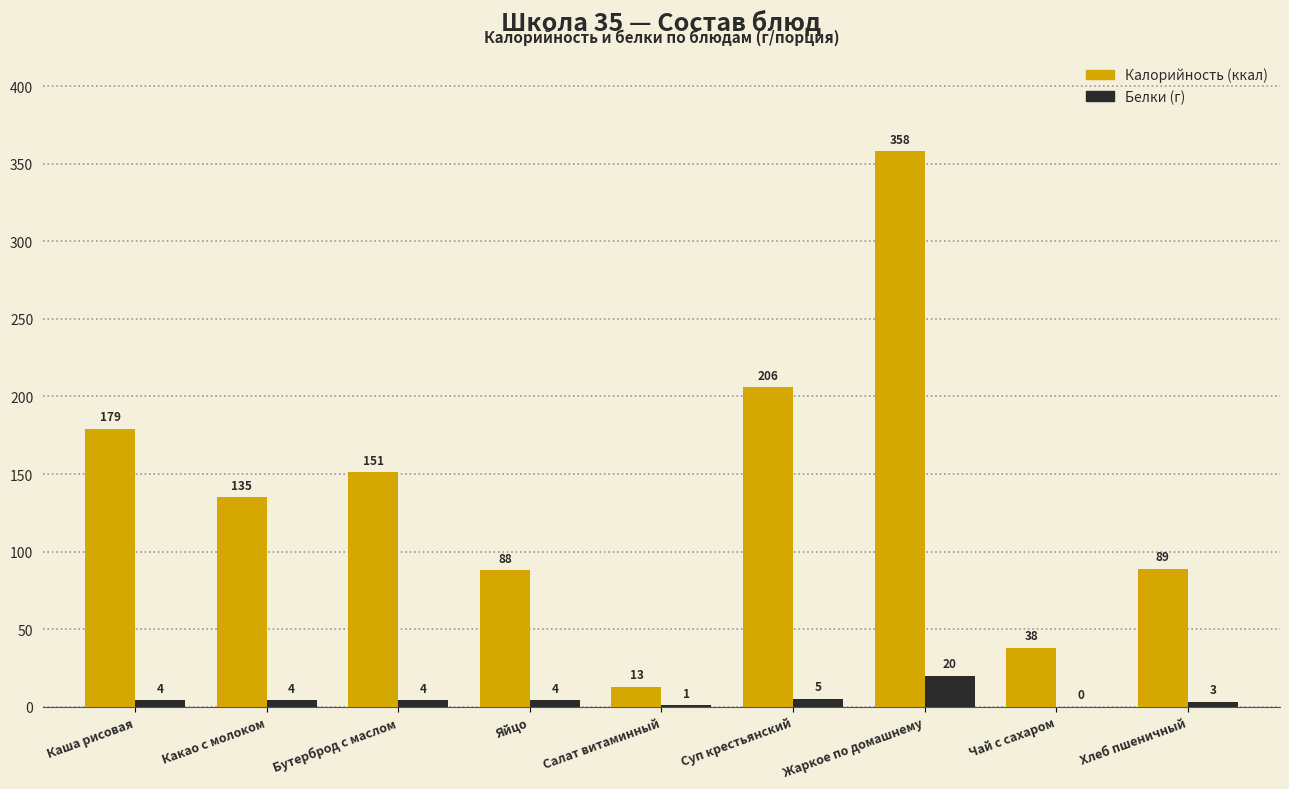

How many distinct data groups are displayed?

2